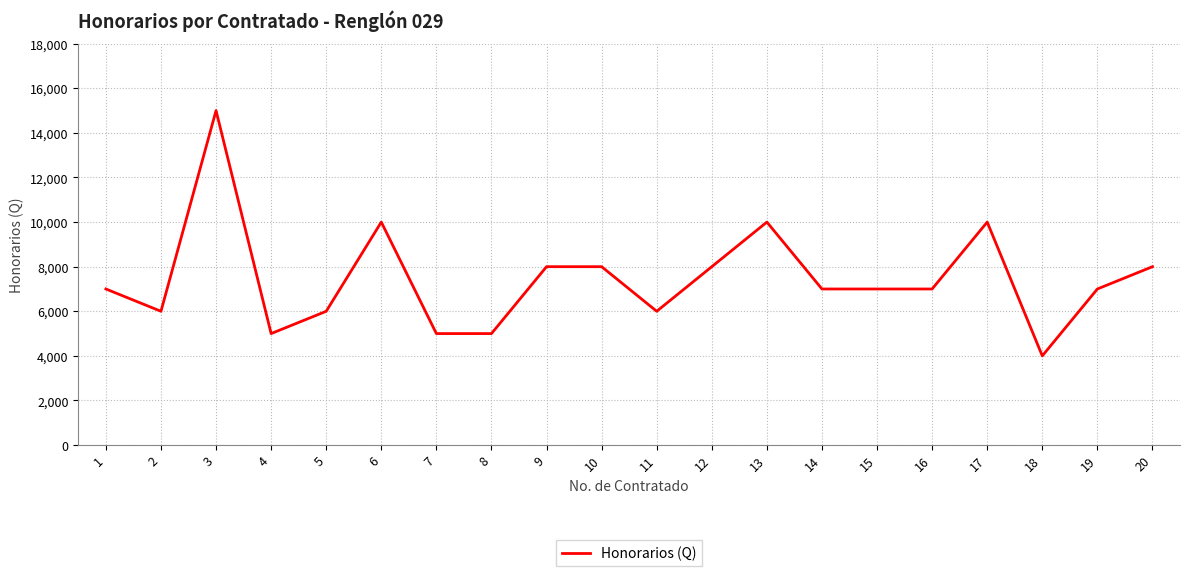

What is the maximum value shown in the chart?

15000